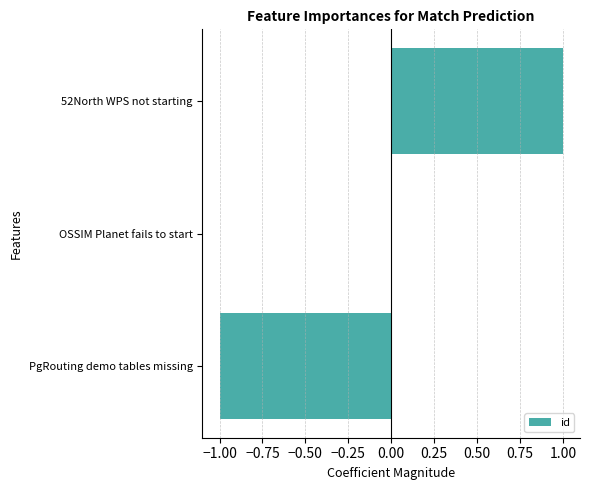

What is the change in value from OSSIM Planet fails to start to 52North WPS not starting?

+1